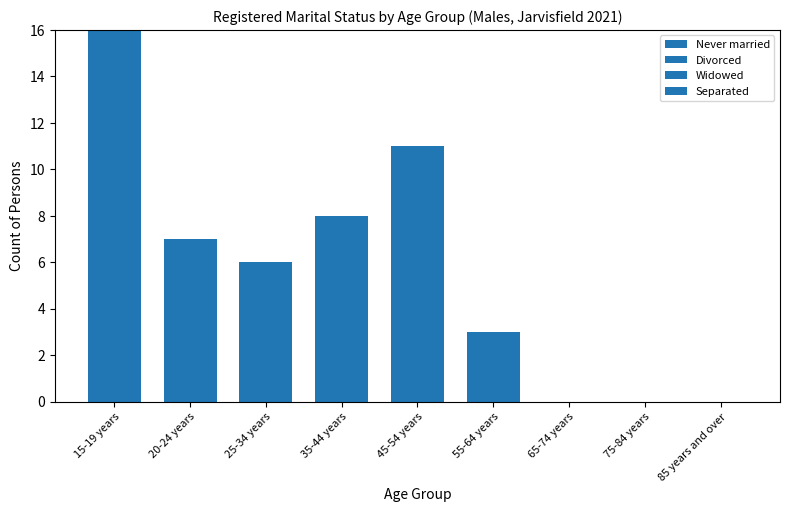

Where is Never married nearest to the value 8?

35-44 years